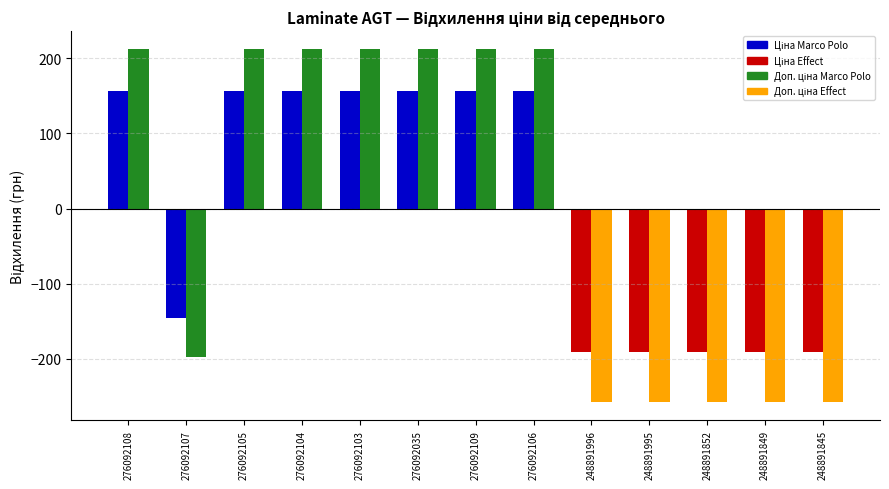

What is the smallest value displayed?

-257.9